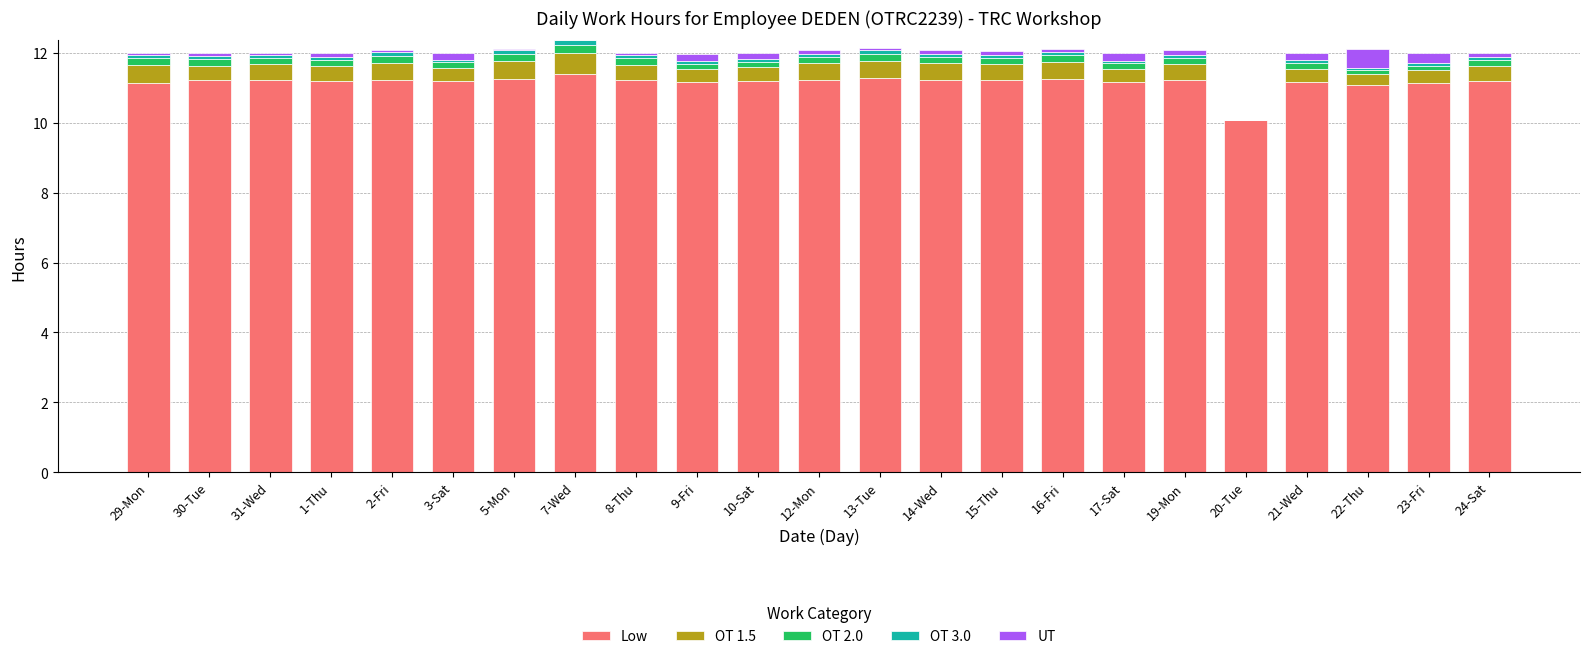

The value of Low at 29-Mon is 5.7. True or false?

False